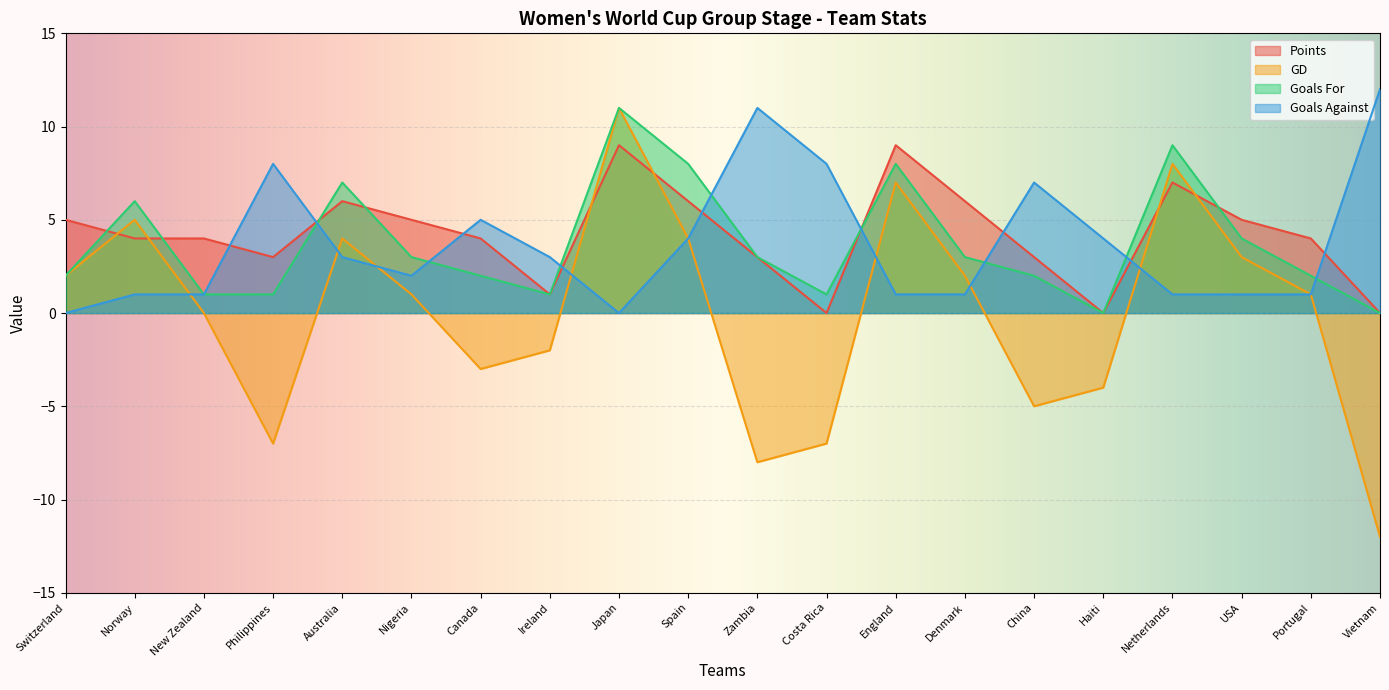

How many interior local peaks does the Points series have?

4